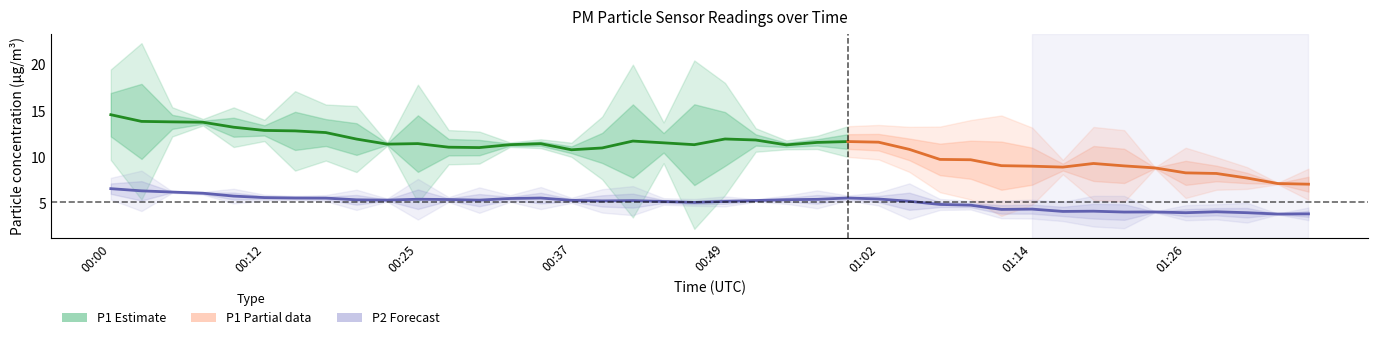

Is this an area chart (filled region under the line)?

No